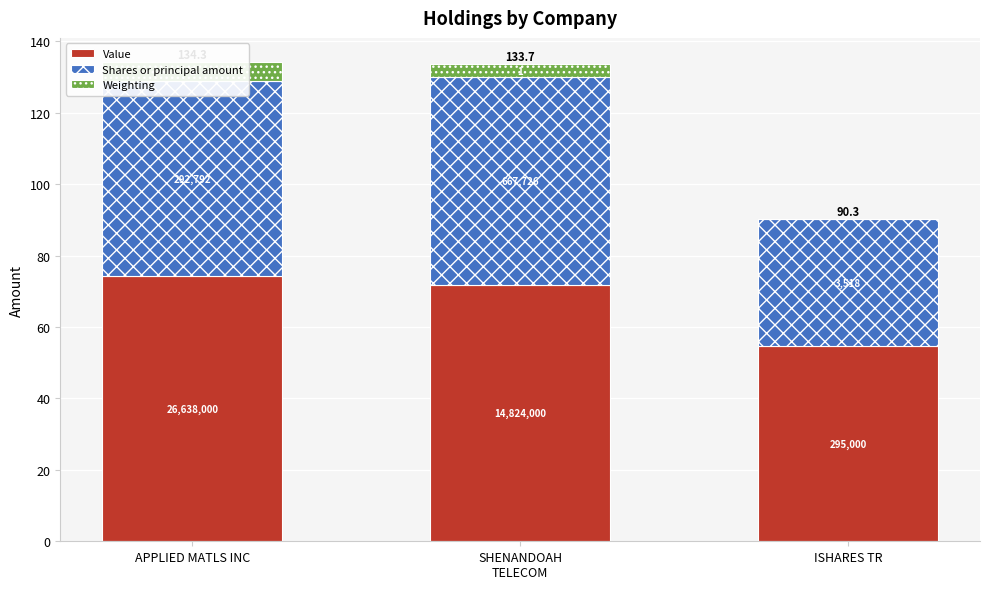

Which series has the largest total across all categories?

Value